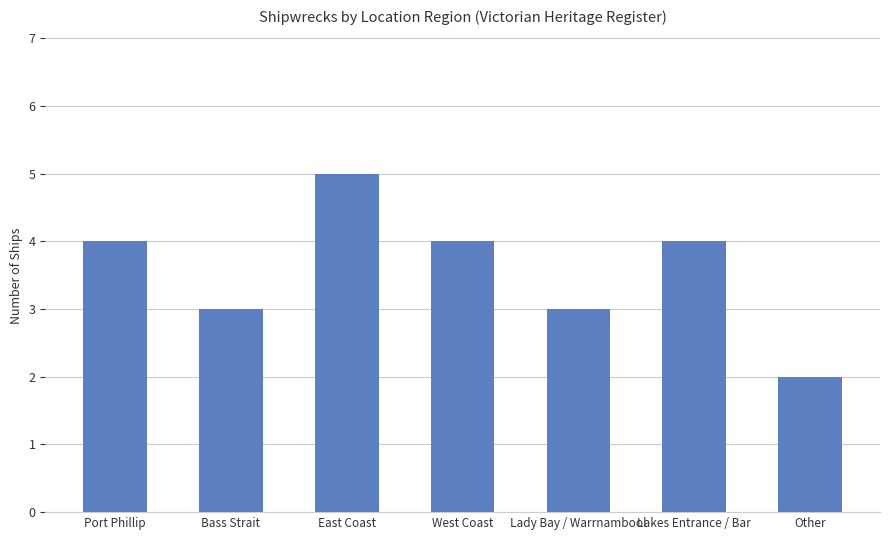

What is the label of the 3rd bar from the right?

Lady Bay / Warrnambool